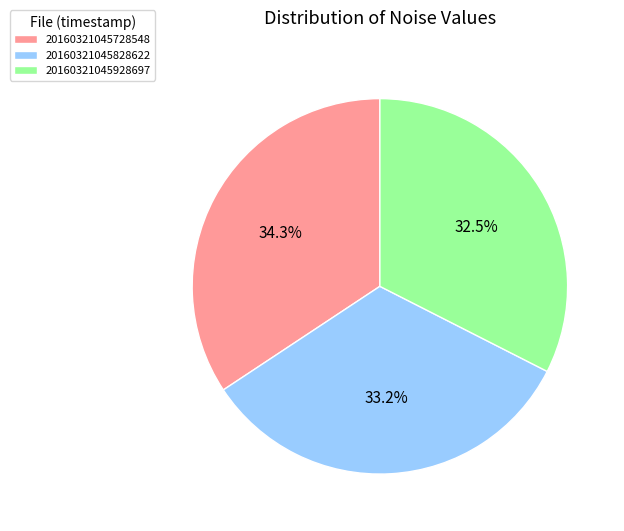

What percentage do 20160321045928697 and 20160321045728548 together represent?

66.8%